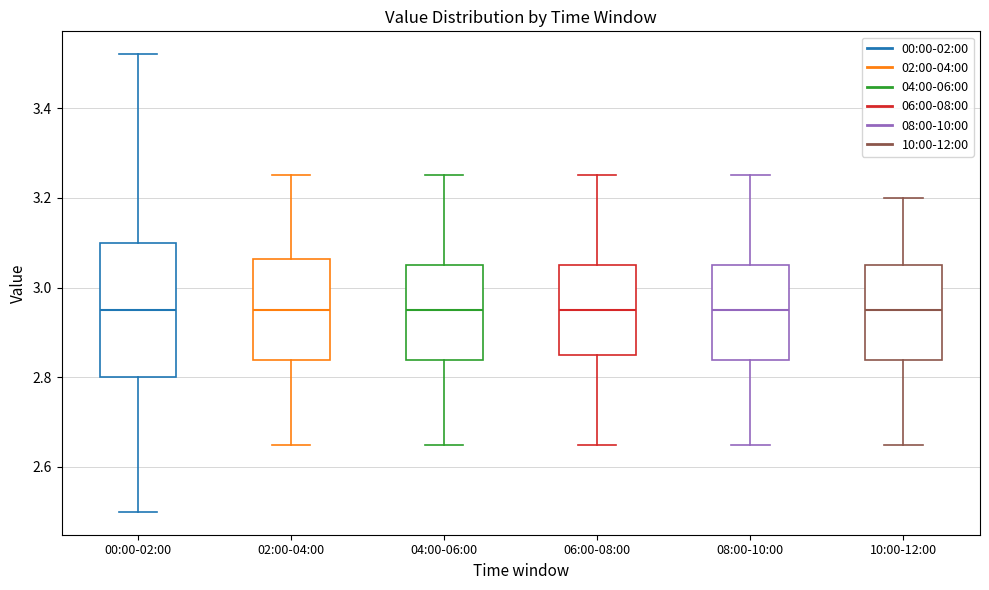

Reading left to right, read every box against the y-axis: the position of its median line, the range the box covers, and the ends of its whiskers. The values are not printed on the chart, so give them approximately, as read against the axis.

00:00-02:00: median 2.96, box 2.80 to 3.10, whiskers 2.50 to 3.52
02:00-04:00: median 2.96, box 2.84 to 3.06, whiskers 2.66 to 3.26
04:00-06:00: median 2.96, box 2.84 to 3.06, whiskers 2.66 to 3.26
06:00-08:00: median 2.96, box 2.86 to 3.06, whiskers 2.66 to 3.26
08:00-10:00: median 2.96, box 2.84 to 3.06, whiskers 2.66 to 3.26
10:00-12:00: median 2.96, box 2.84 to 3.06, whiskers 2.66 to 3.20